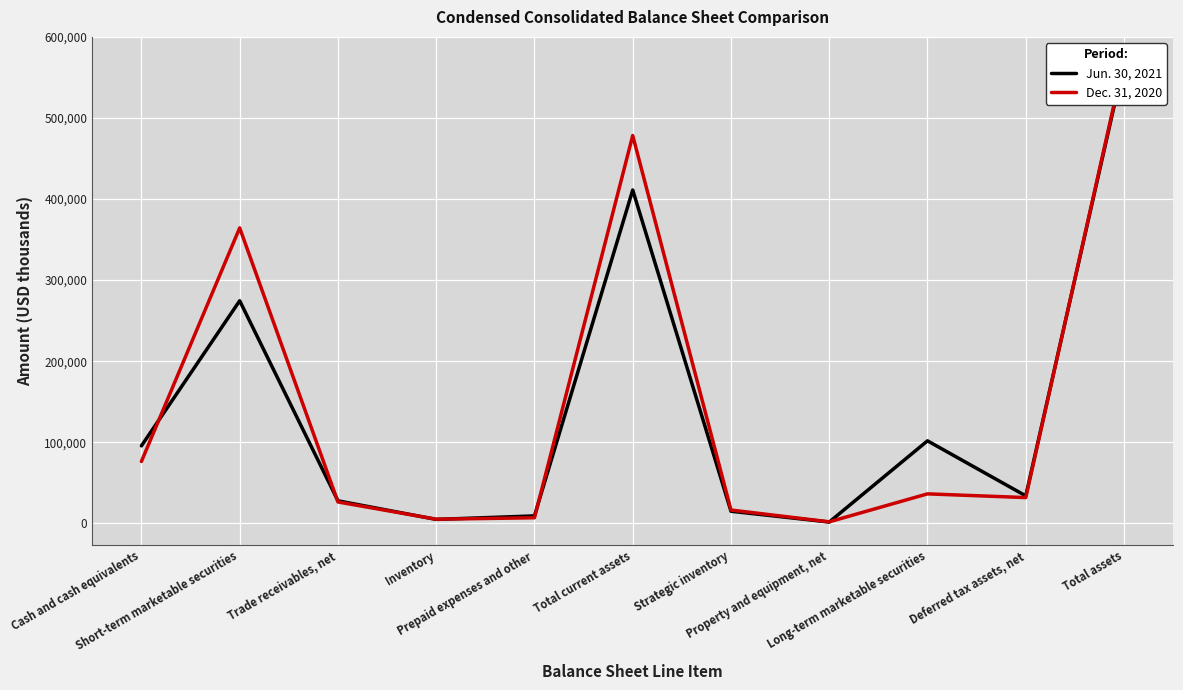

What is the difference between the highest and lowest values at Deferred tax assets, net?

2138